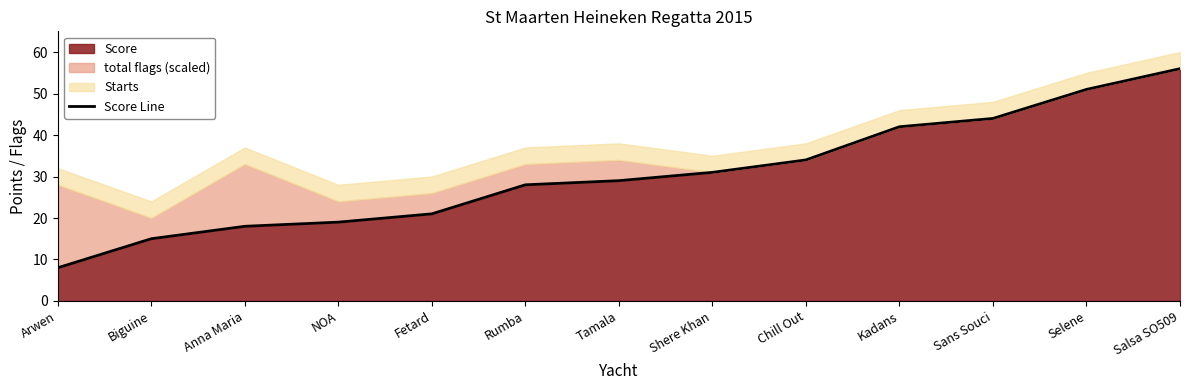

Is it true that the value at Fetard is 37?

False